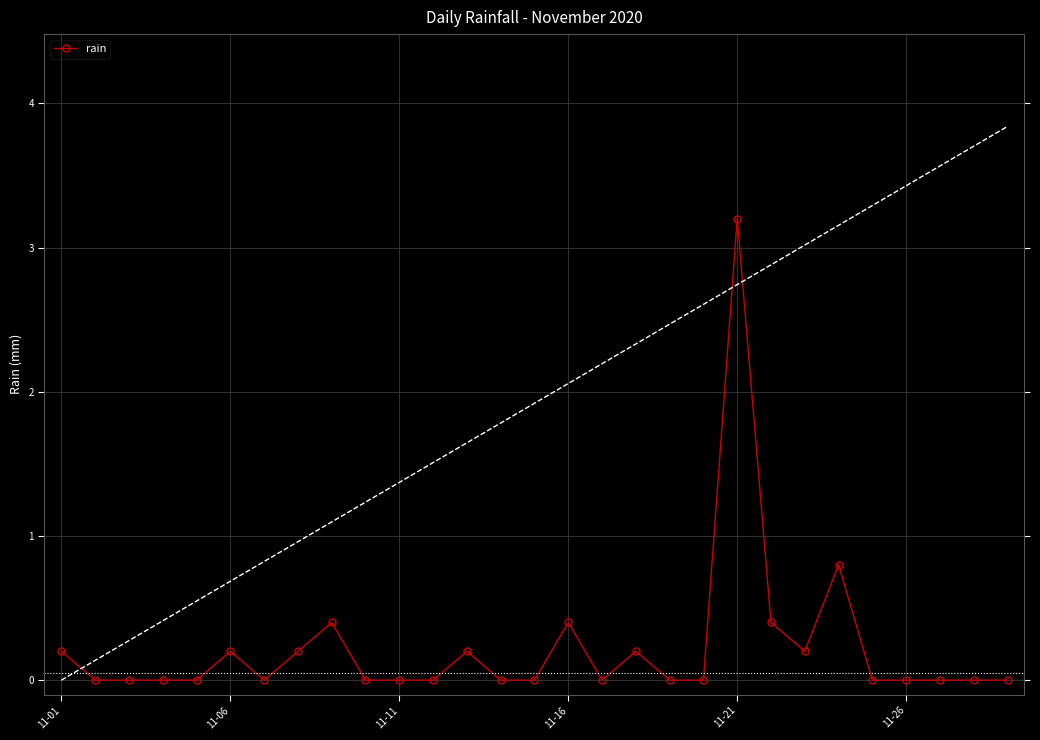

Does the chart have visible grid lines?

Yes